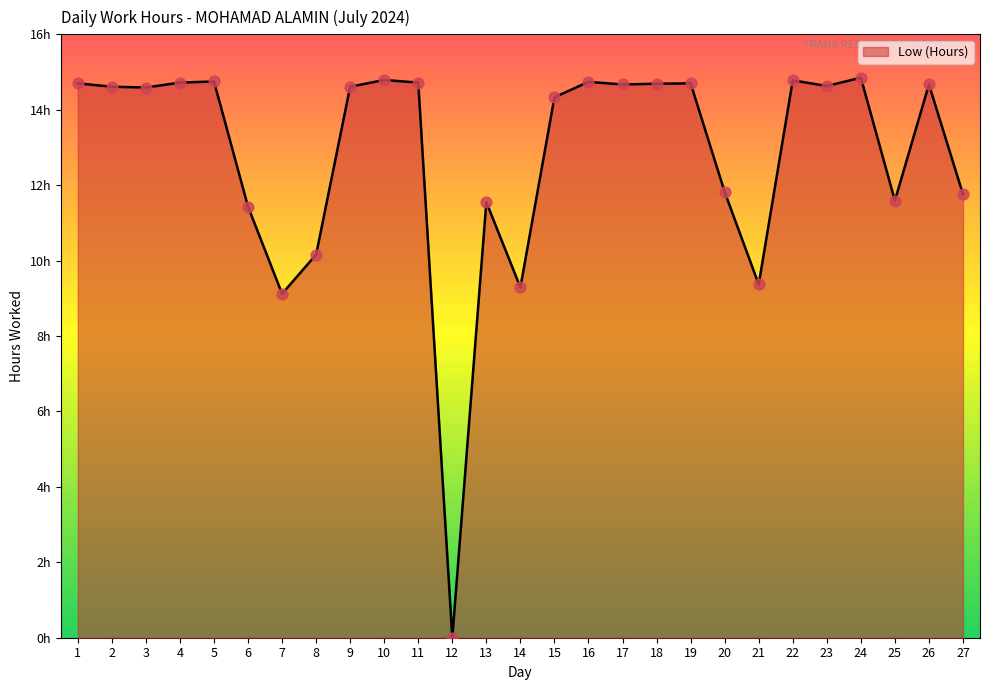

What is the change in value from 18 to 25?

-3.1